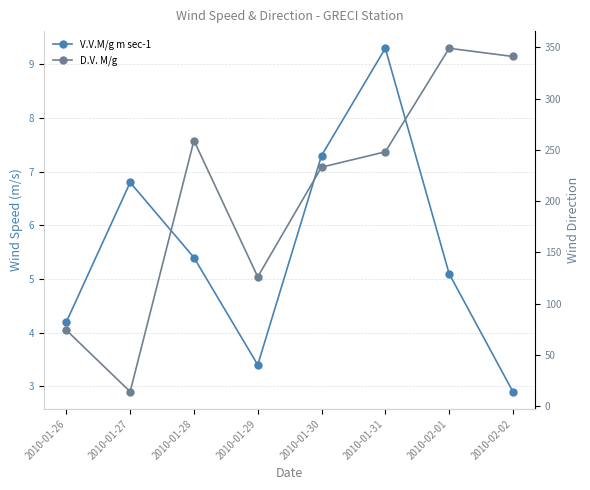

What is the difference between the maximum and minimum values in the D.V. M/g series?

335.0